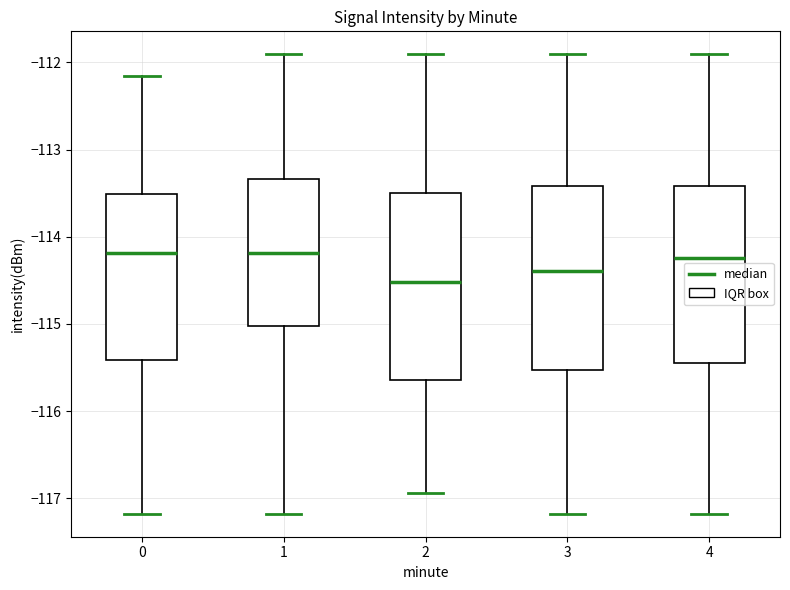

Which box has the lowest median line?

2